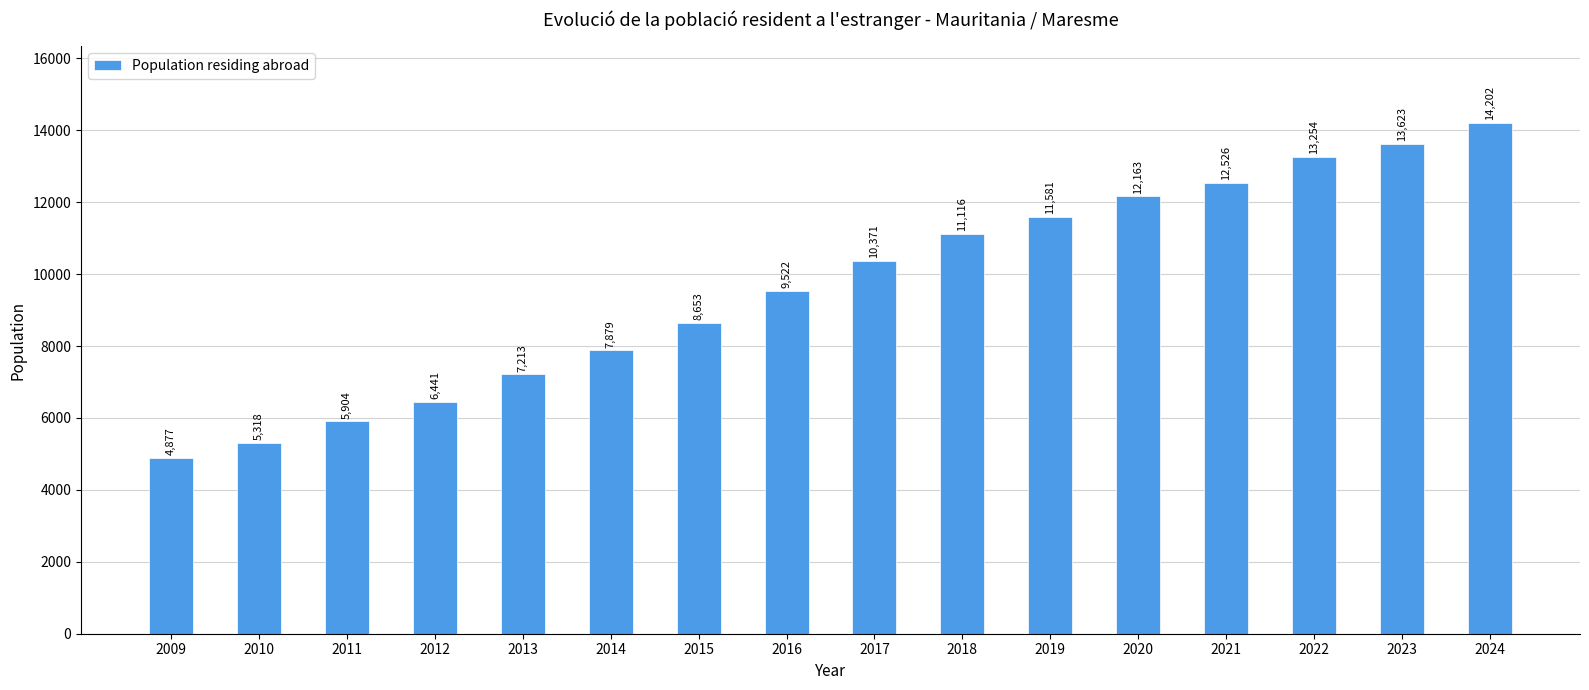

Which has a higher value, 2020 or 2011?

2020